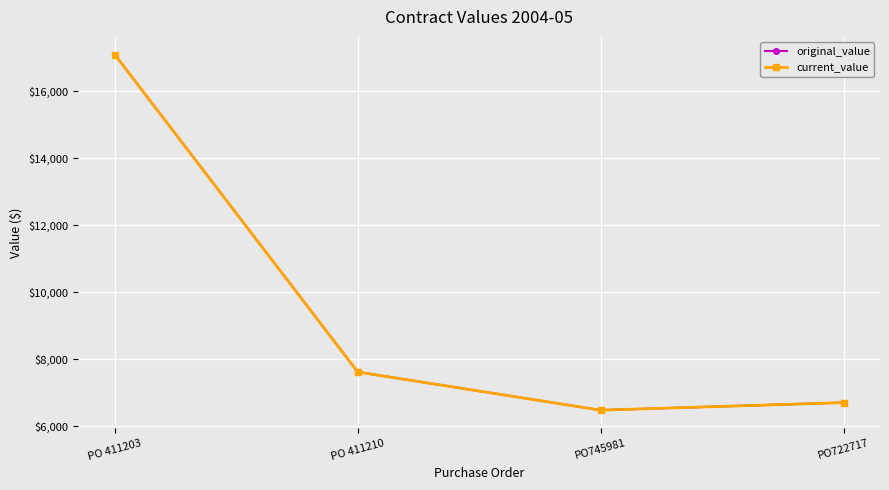

Reading left to right, list all the values displayed in this chart.

original_value: PO 411203=17090.0	PO 411210=7614.1	PO745981=6475.0	PO722717=6700.0
current_value: PO 411203=17090.0	PO 411210=7614.1	PO745981=6475.0	PO722717=6700.0